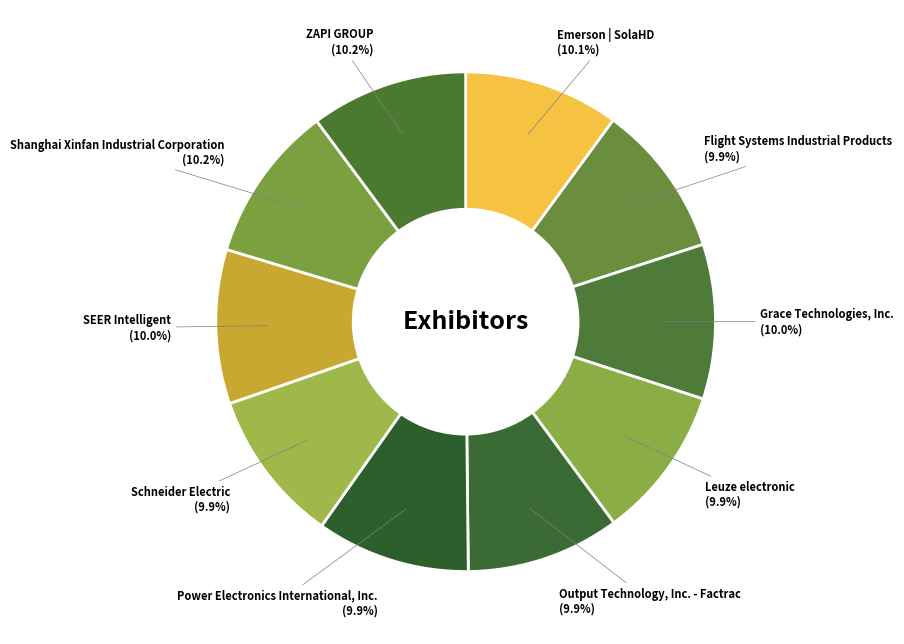

How many slices are in this pie chart?

10